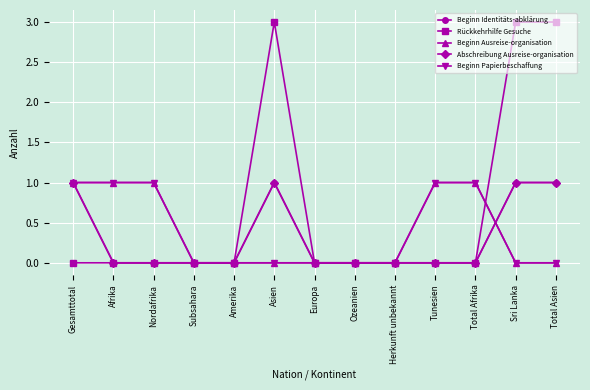

True or false: Abschreibung Ausreise-organisation has a value of 0 at Gesamttotal.

False